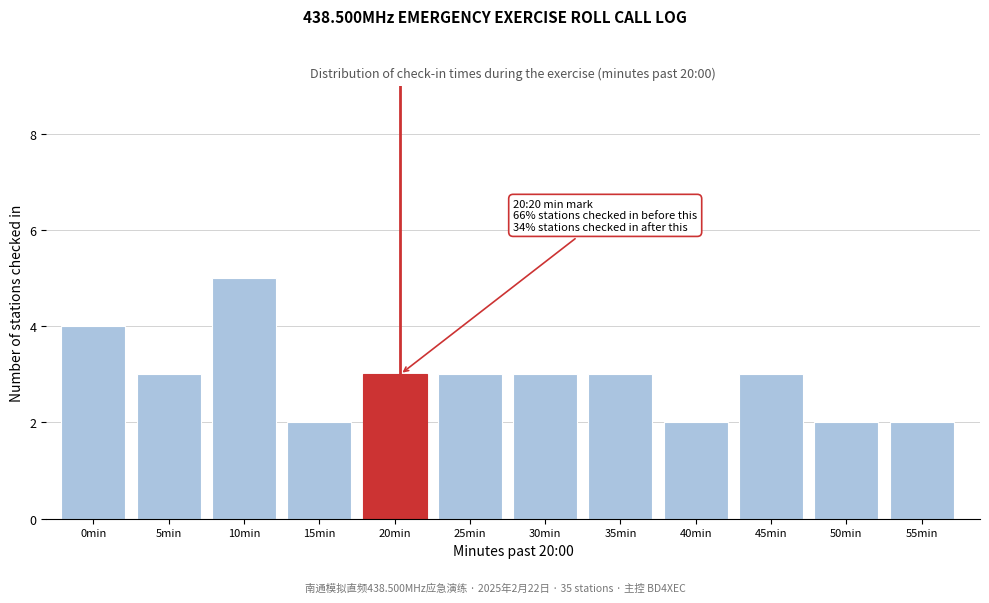

Reading left to right, what are all the values shown in this chart?

0min=4	5min=3	10min=5	15min=2	20min=3	25min=3	30min=3	35min=3	40min=2	45min=3	50min=2	55min=2